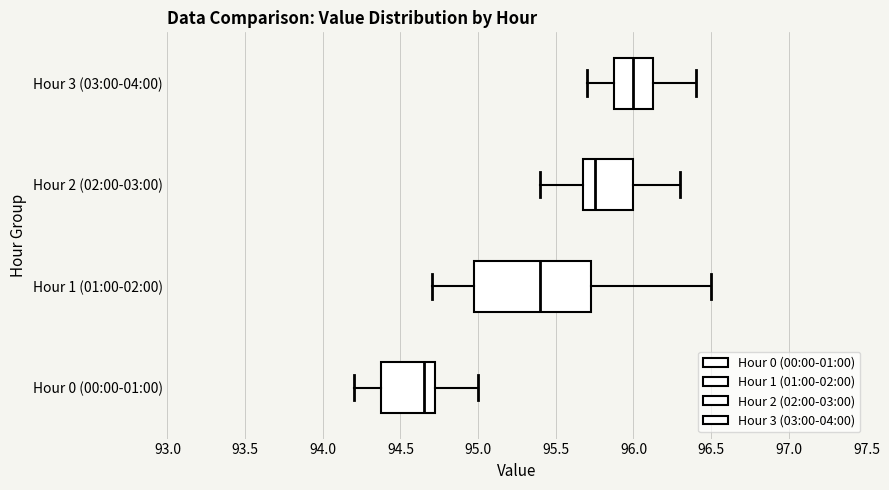

Reading bottom to top, read every box against the x-axis: the position of its median line, the range the box covers, and the ends of its whiskers. The values are not printed on the chart, so give them approximately, as read against the axis.

Hour 0 (00:00-01:00): median 94.65, box 94.40 to 94.75, whiskers 94.20 to 95.00
Hour 1 (01:00-02:00): median 95.40, box 95.00 to 95.75, whiskers 94.70 to 96.50
Hour 2 (02:00-03:00): median 95.75, box 95.70 to 96.00, whiskers 95.40 to 96.30
Hour 3 (03:00-04:00): median 96.00, box 95.90 to 96.15, whiskers 95.70 to 96.40